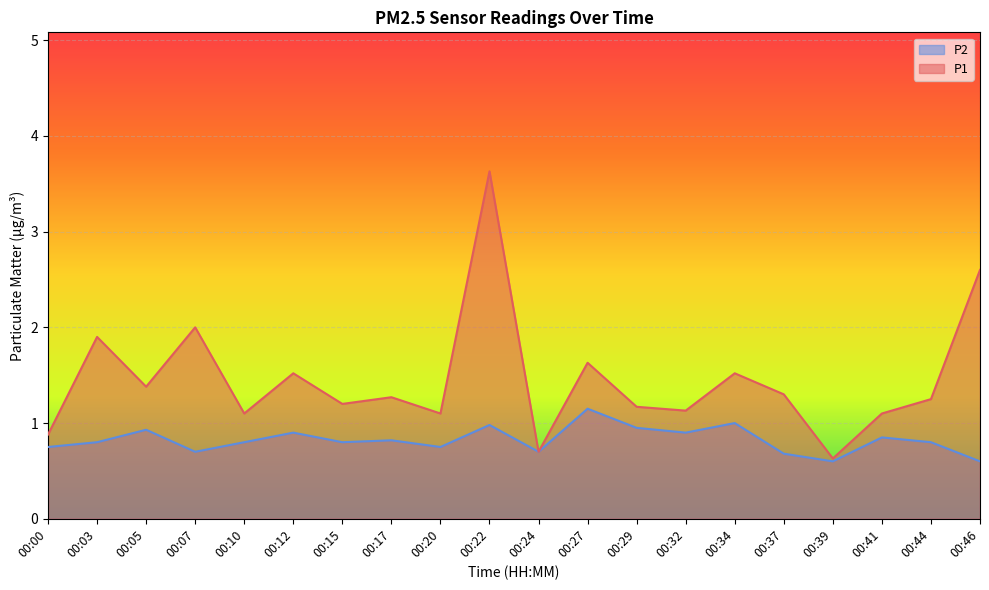

Reading left to right, transcribe all the data shown in this chart.

P1: 0.9	1.9	1.4	2.0	1.1	1.5	1.2	1.3	1.1	3.6	0.7	1.6	1.2	1.1	1.5	1.3	0.6	1.1	1.2	2.6
P2: 0.8	0.8	0.9	0.7	0.8	0.9	0.8	0.8	0.8	1.0	0.7	1.1	0.9	0.9	1.0	0.7	0.6	0.8	0.8	0.6